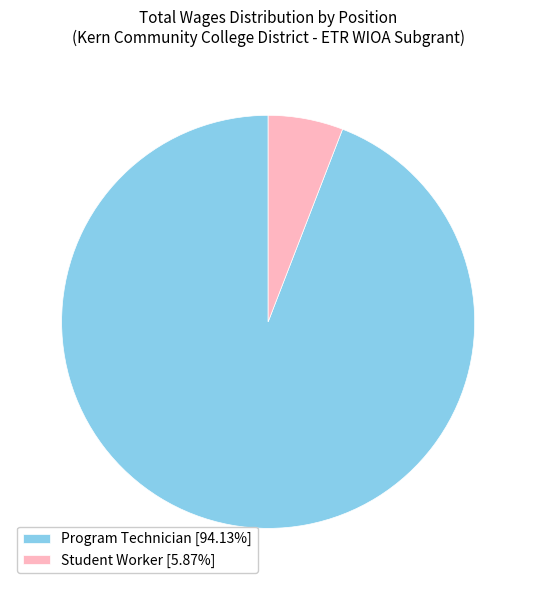

True or false: Student Worker accounts for 1% of the total.

False